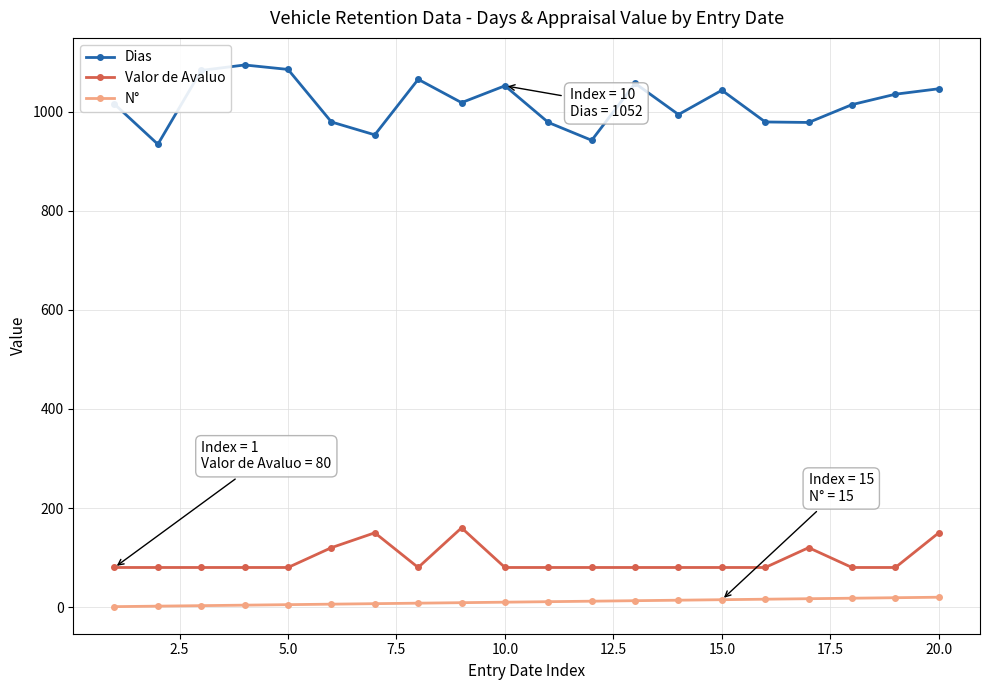

Does the chart display data point markers on the line(s)?

Yes